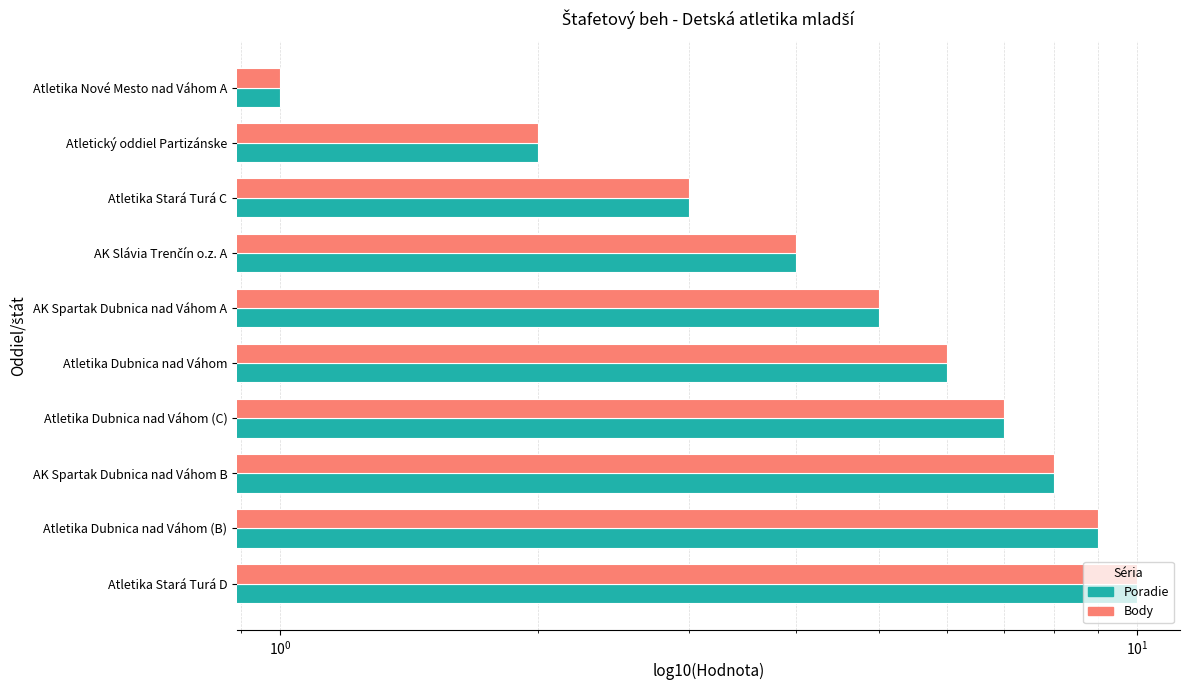

List the series in order of their peak value, lowest first.

Poradie, Body